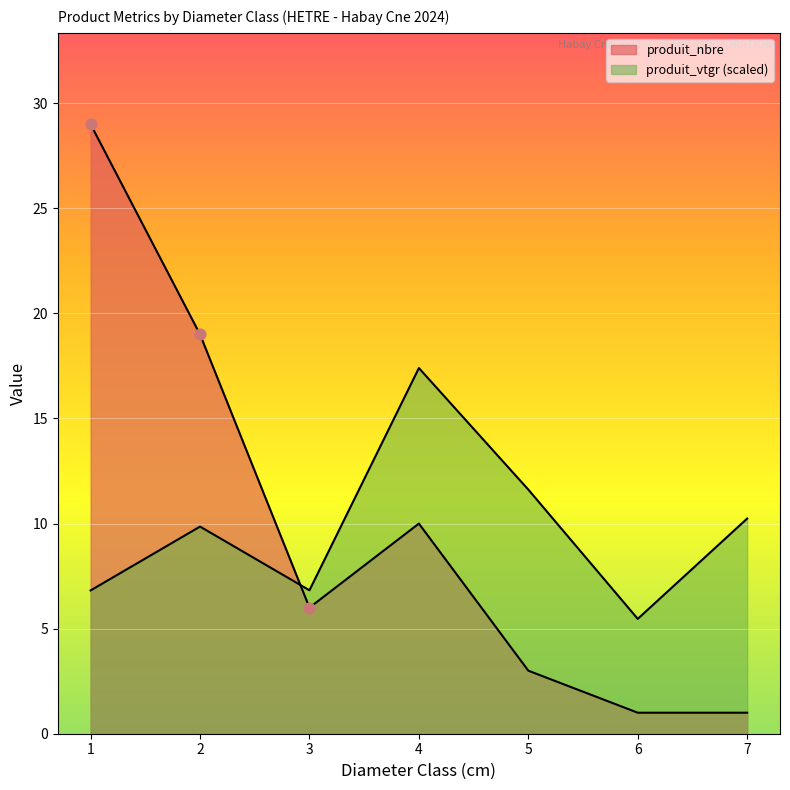

What are all the series names shown in the legend?

produit_vtgr, produit_nbre